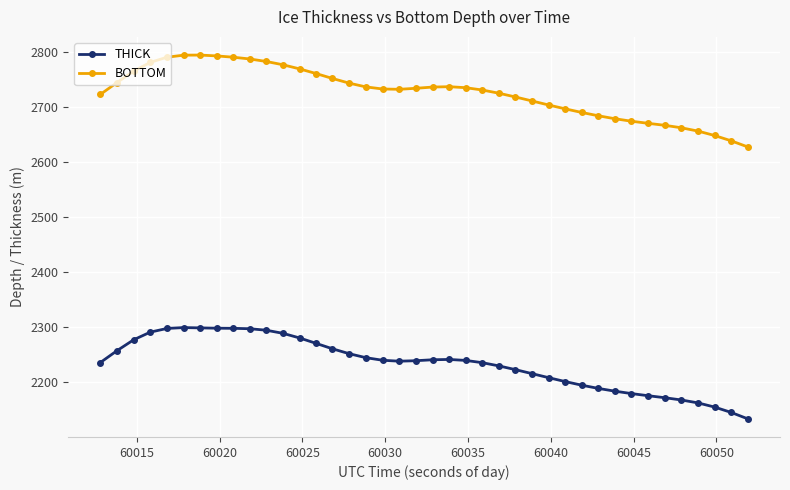

What is the sum of all BOTTOM values?

109081.2